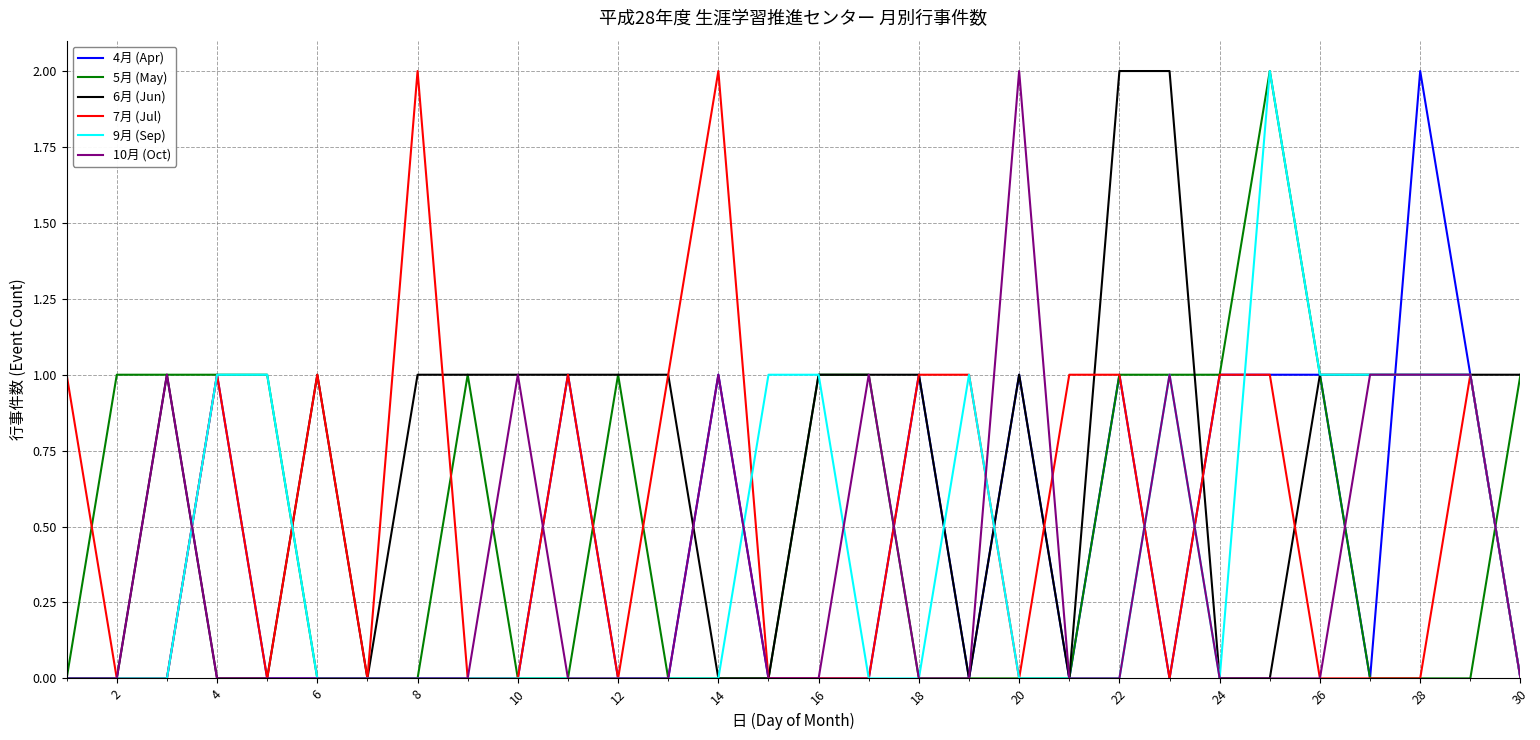

What are all the series names shown in the legend?

4月 (Apr), 5月 (May), 6月 (Jun), 7月 (Jul), 9月 (Sep), 10月 (Oct)